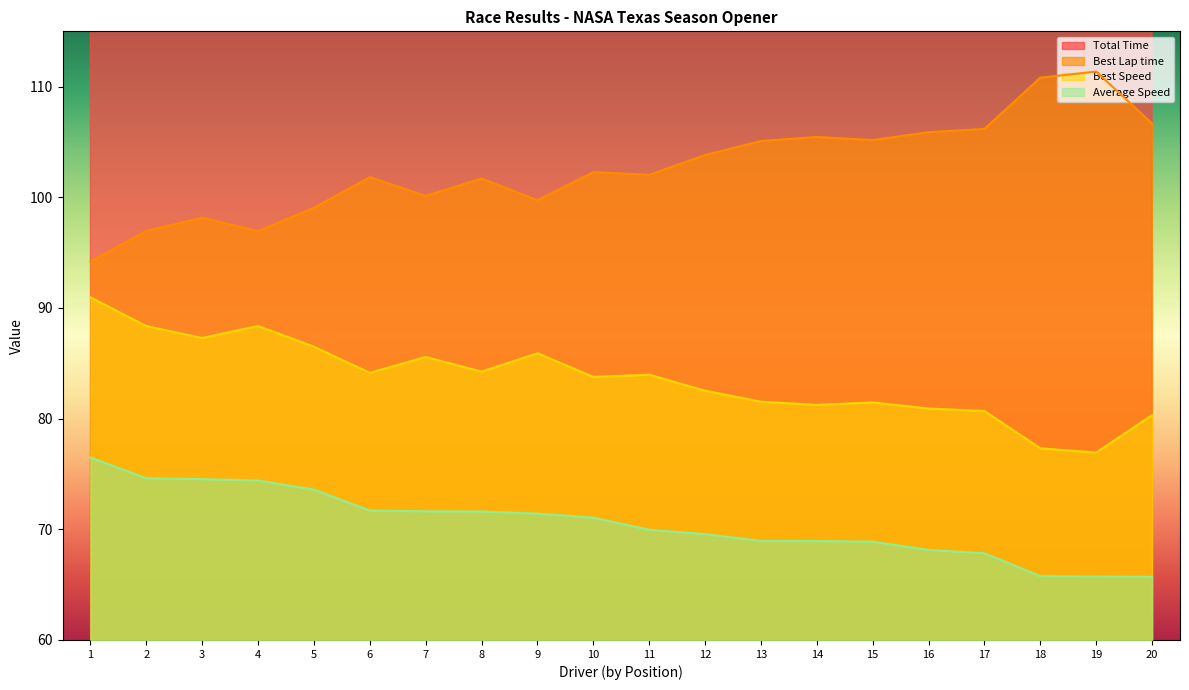

What is the minimum value for Best Speed?

76.9